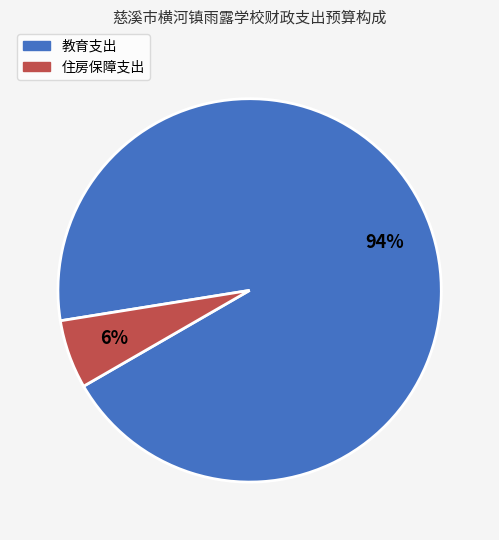

How many segments does this pie chart have?

2